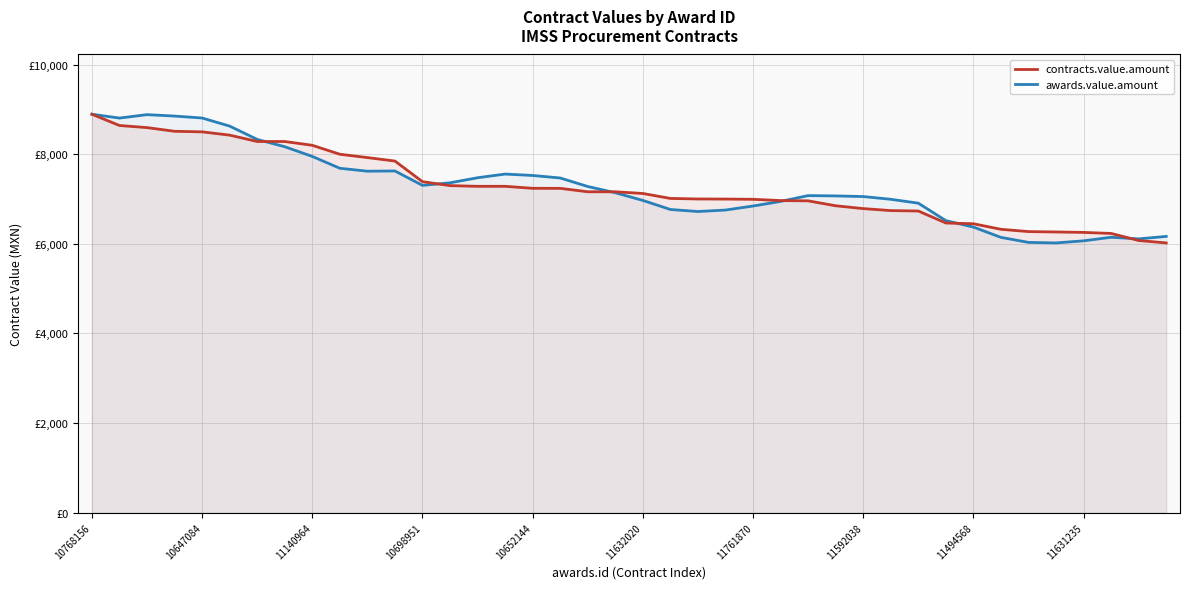

What is the average value of the contracts.value.amount series?

7267.7